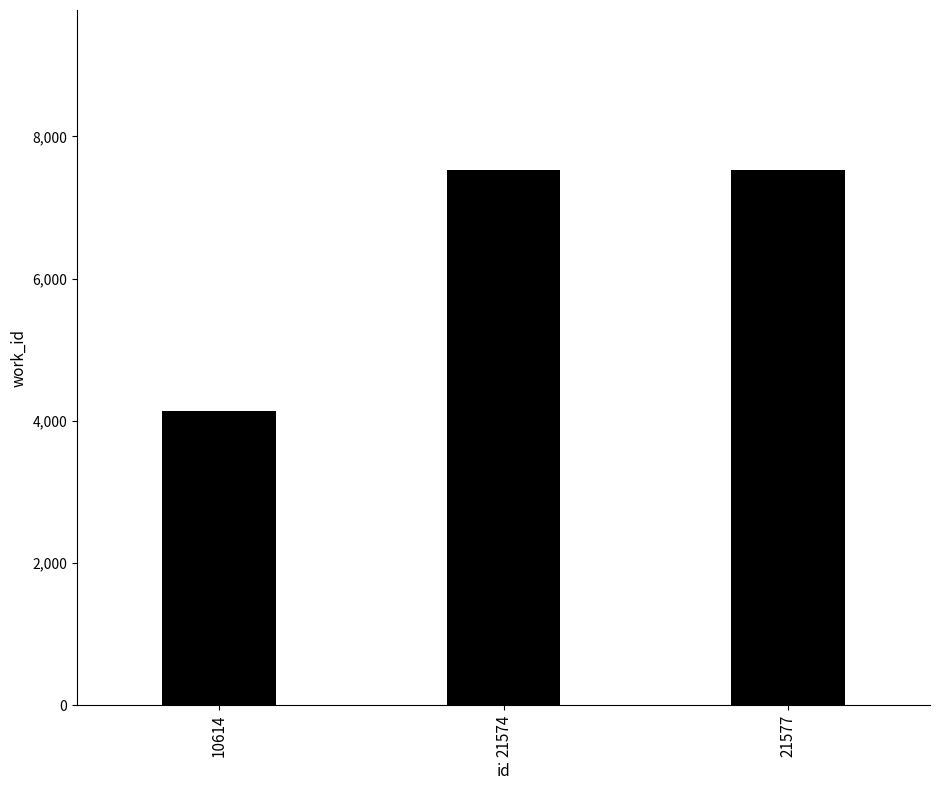

Reading left to right, transcribe all the data shown in this chart.

4136	7520	7520